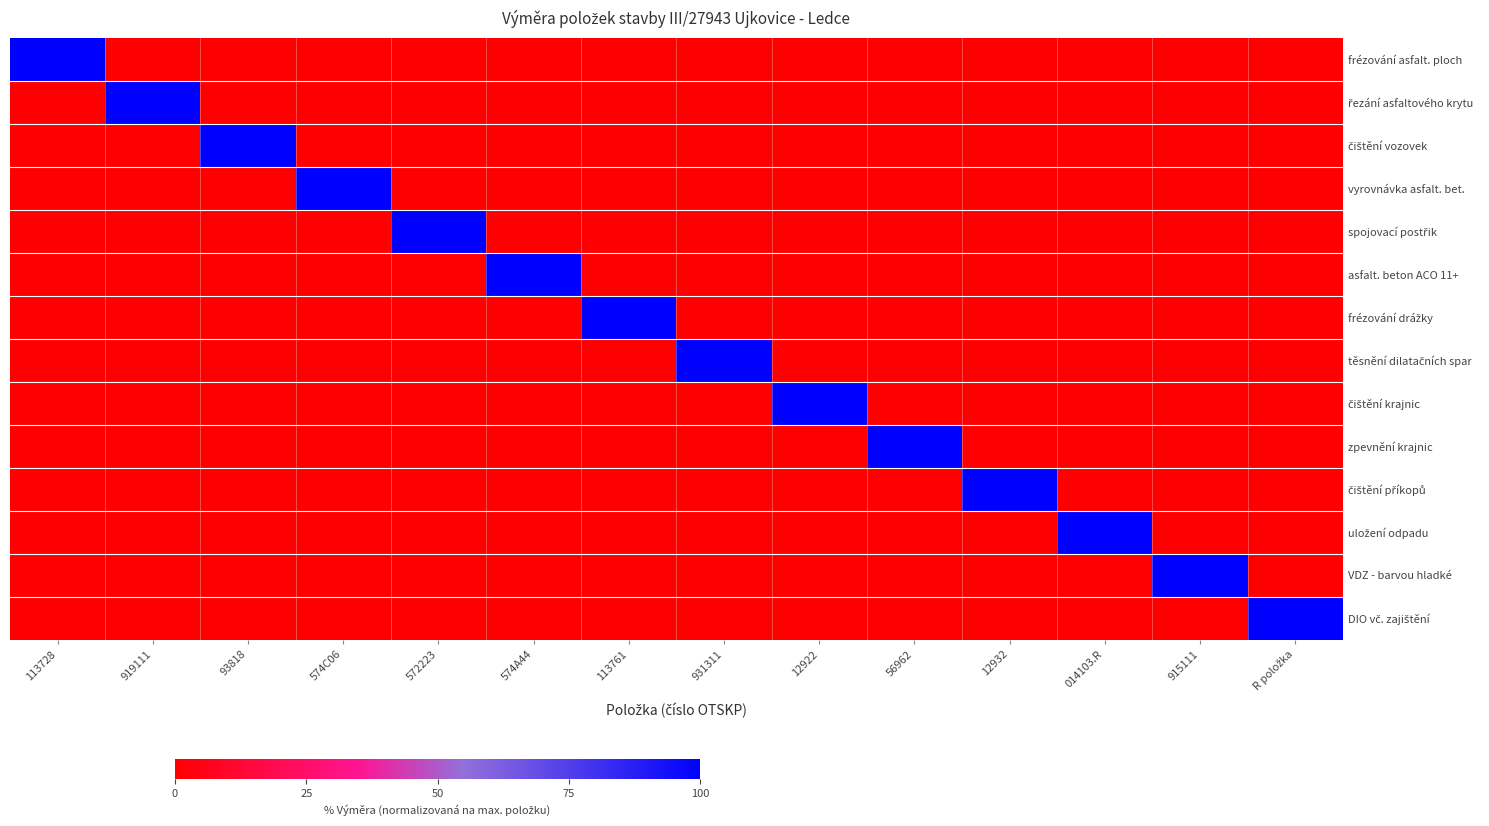

At which category does the chart reach its minimum across all series?

919111